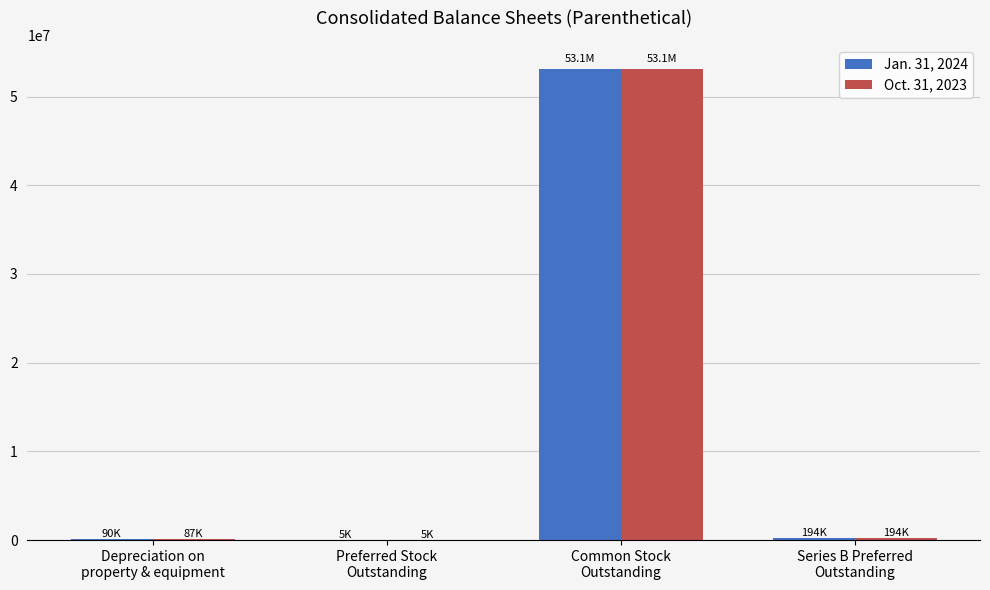

What are all the series names shown in the legend?

Jan. 31, 2024, Oct. 31, 2023